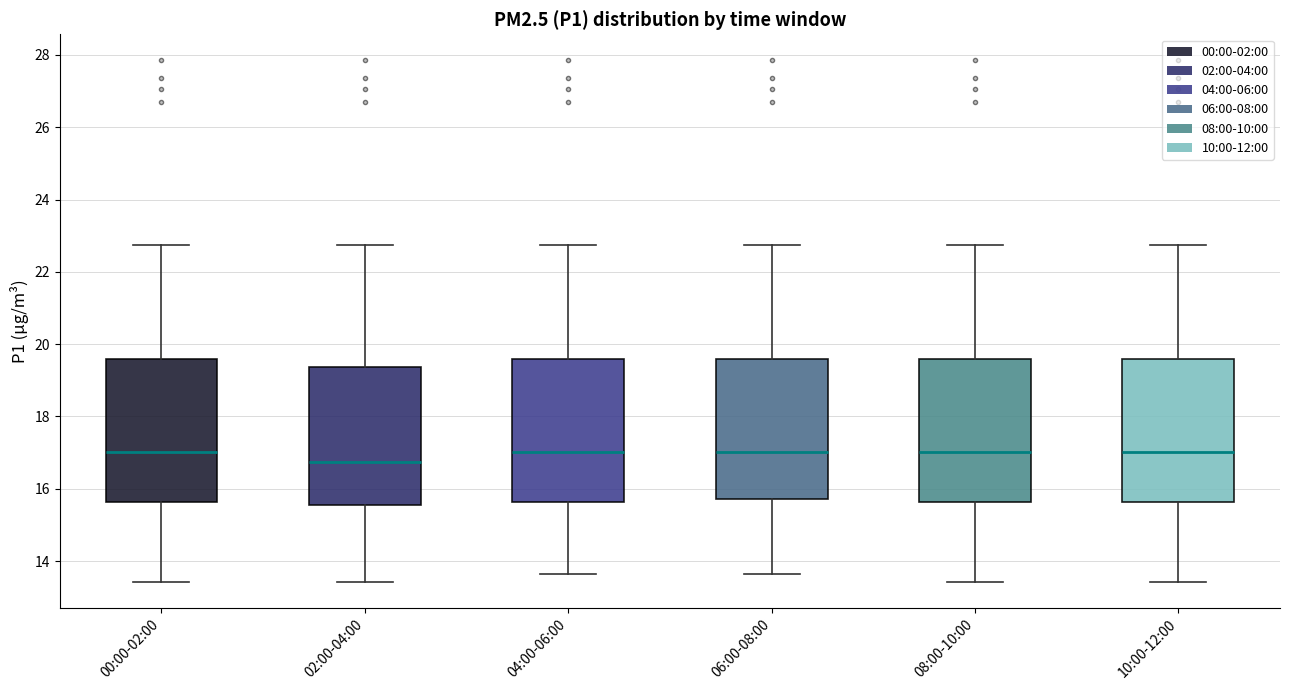

Which box has the lowest median line?

02:00-04:00